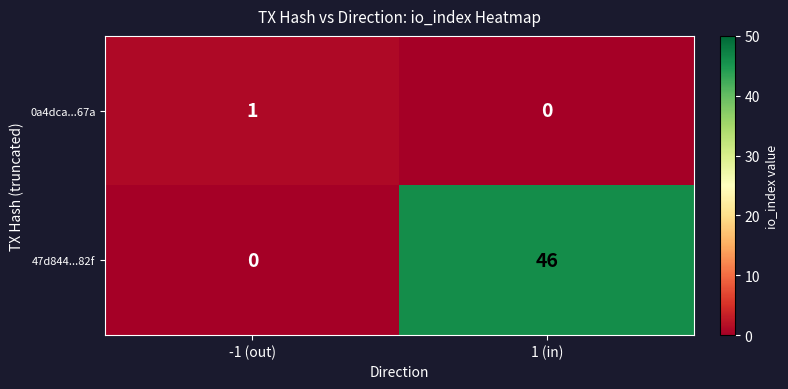

What is the total value across all series at 1 (in)?

46